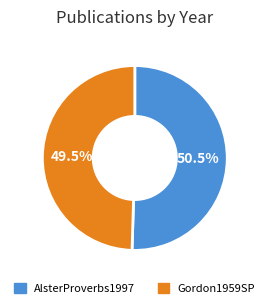

Do Gordon1959SP and AlsterProverbs1997 together represent more than half of the pie?

Yes